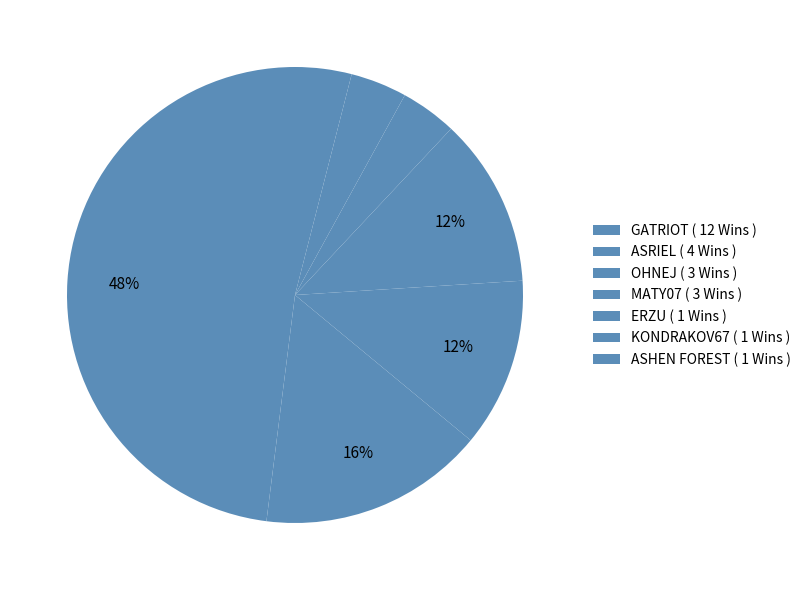

How many slices are in this pie chart?

7